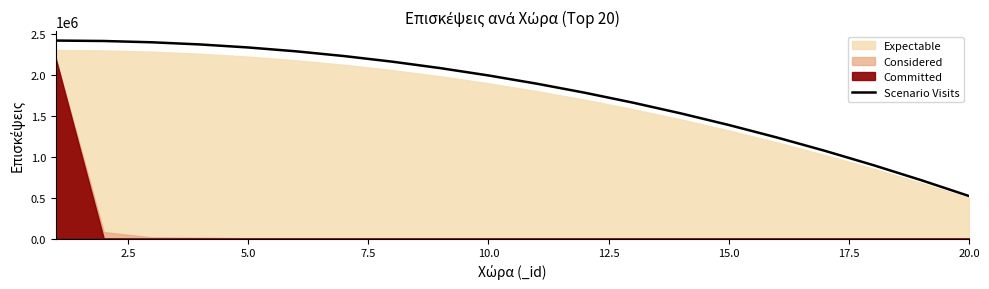

True or false: there are more than 2 points higher than both neighbors.

False